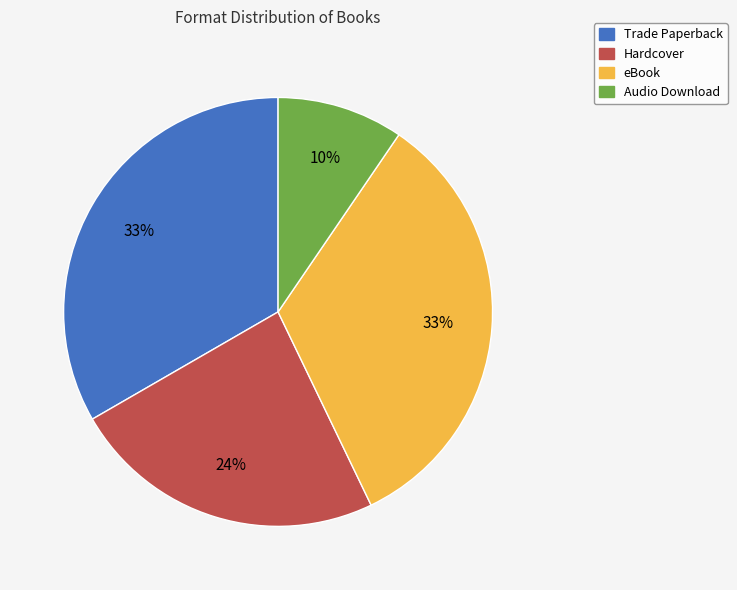

Which category has the smallest portion of the pie?

Audio Download